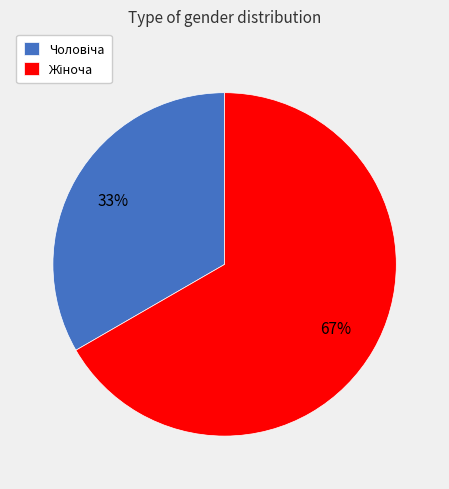

Does any single category account for the majority?

Yes